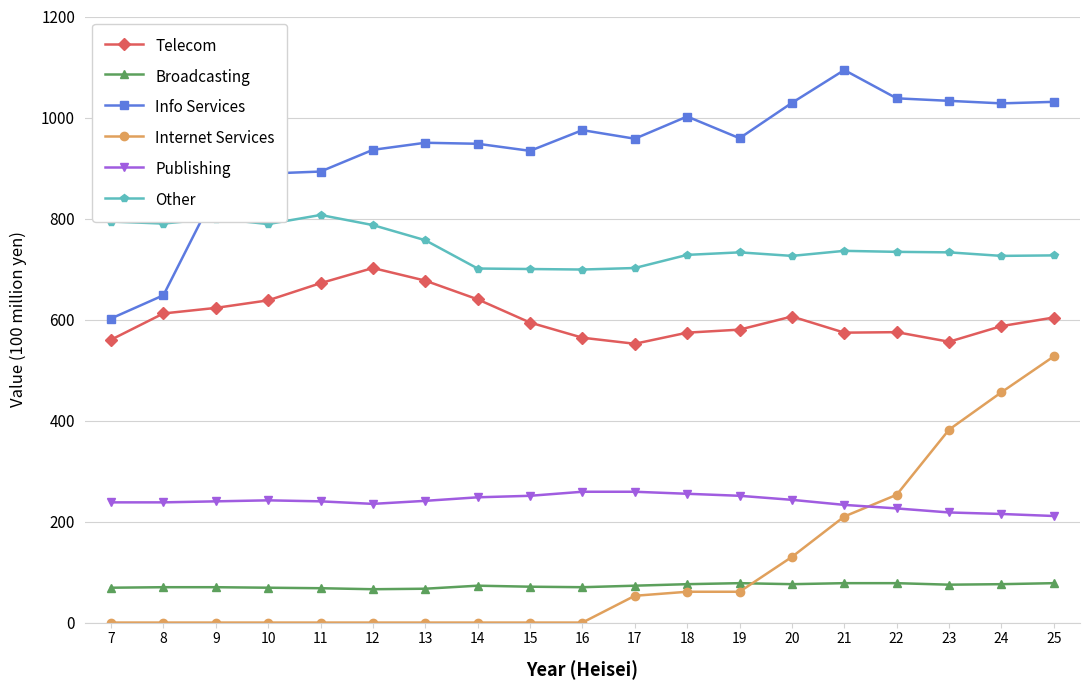

True or false: Internet Services has a value of 527 at 25.

True